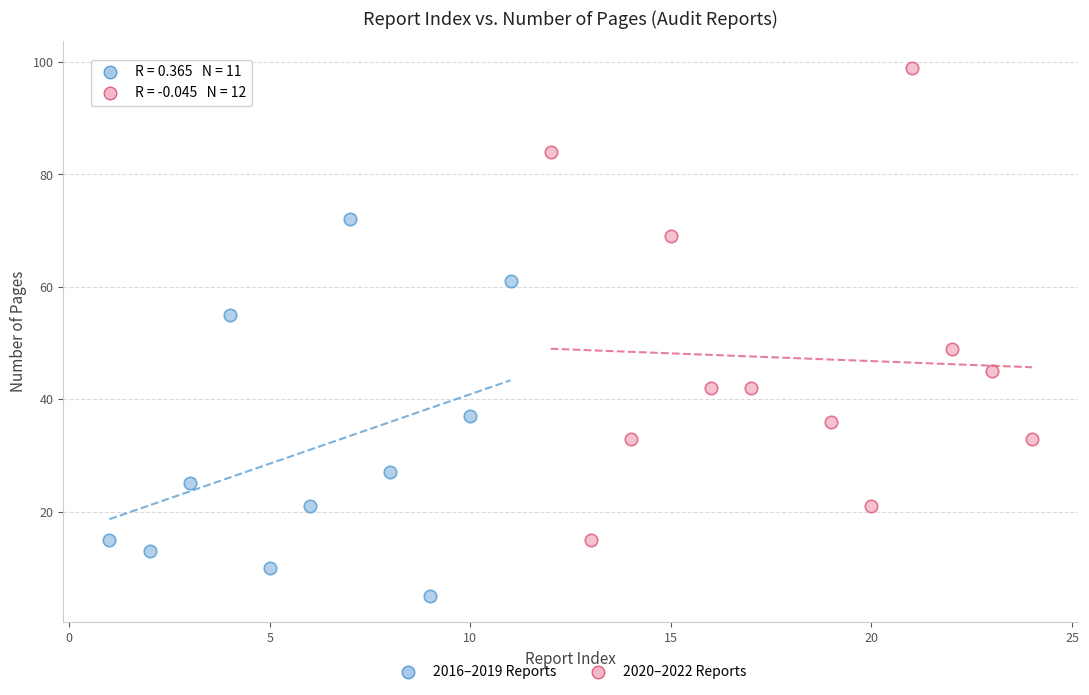

Which series contains the lowest Y value?

2016–2019 Reports